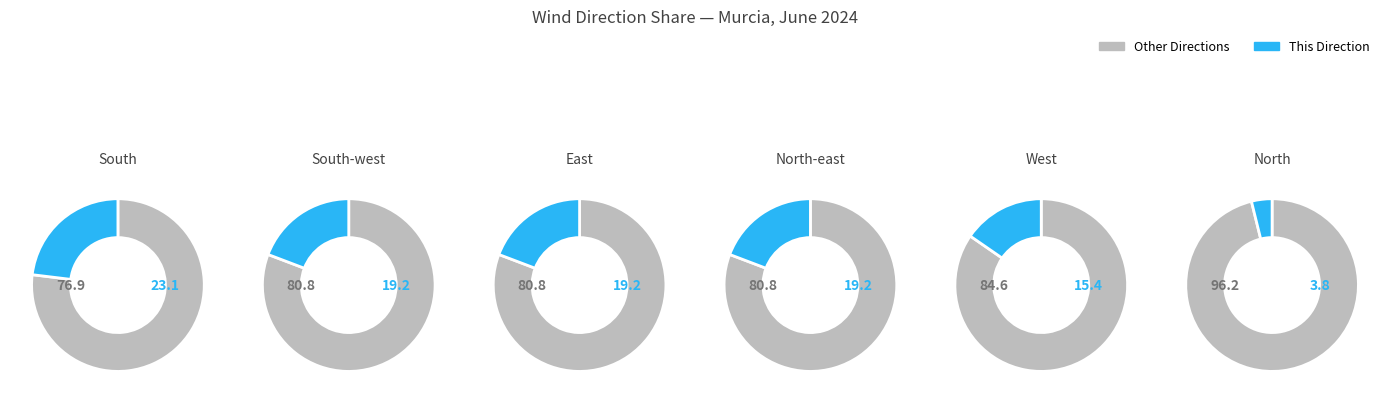

Combined, do West and South account for over 50%?

No